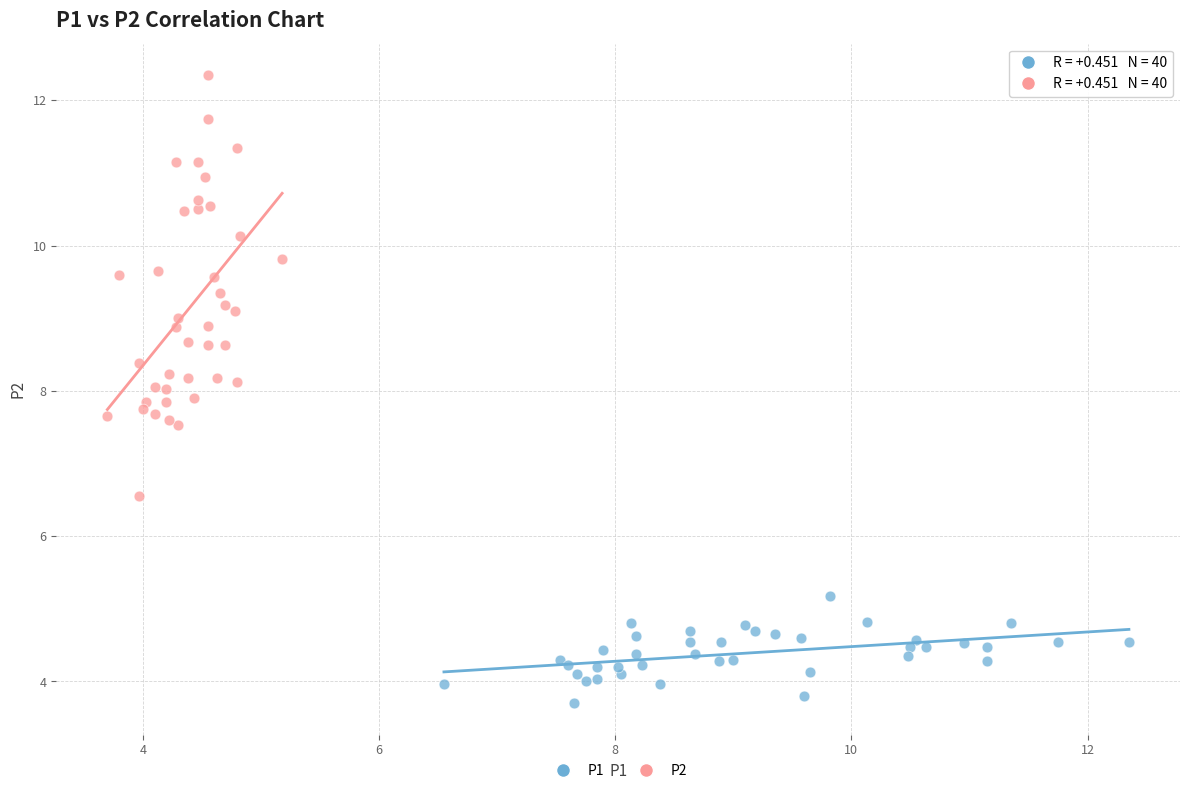

Which series contains the highest Y value?

P2